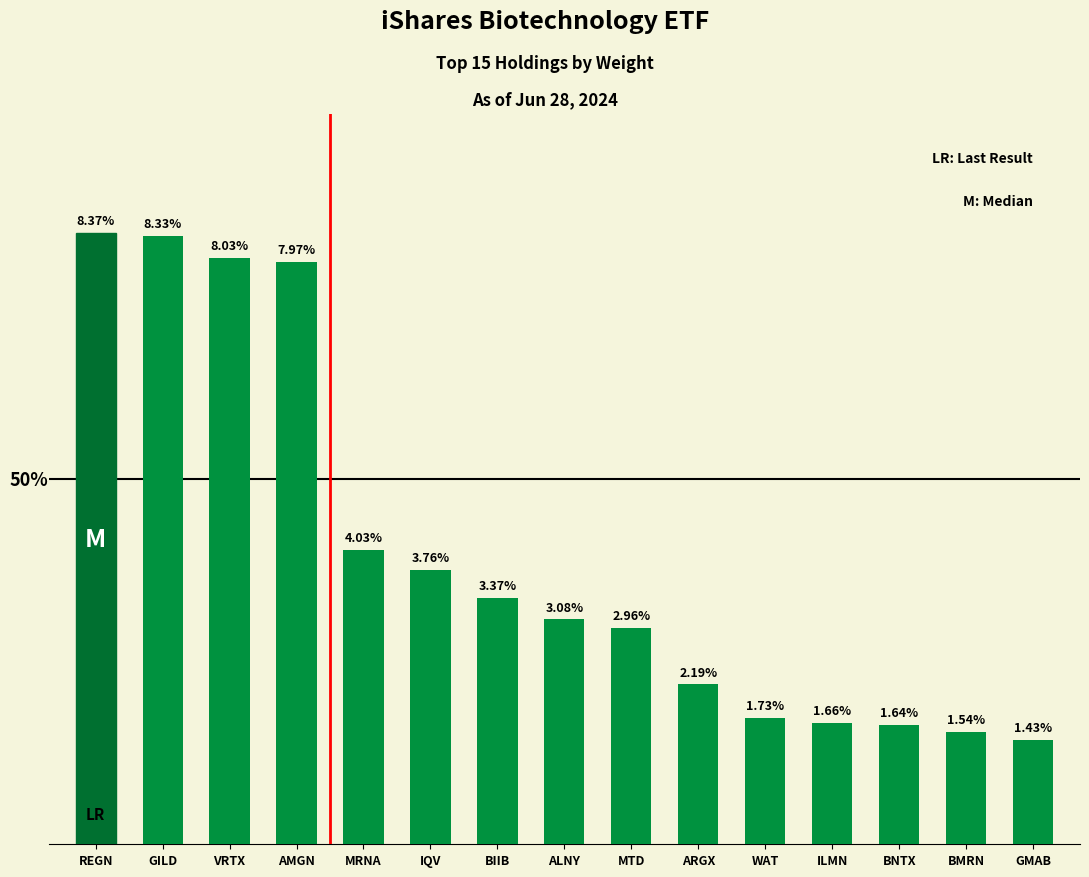

Which has a higher value, GMAB or MRNA?

MRNA